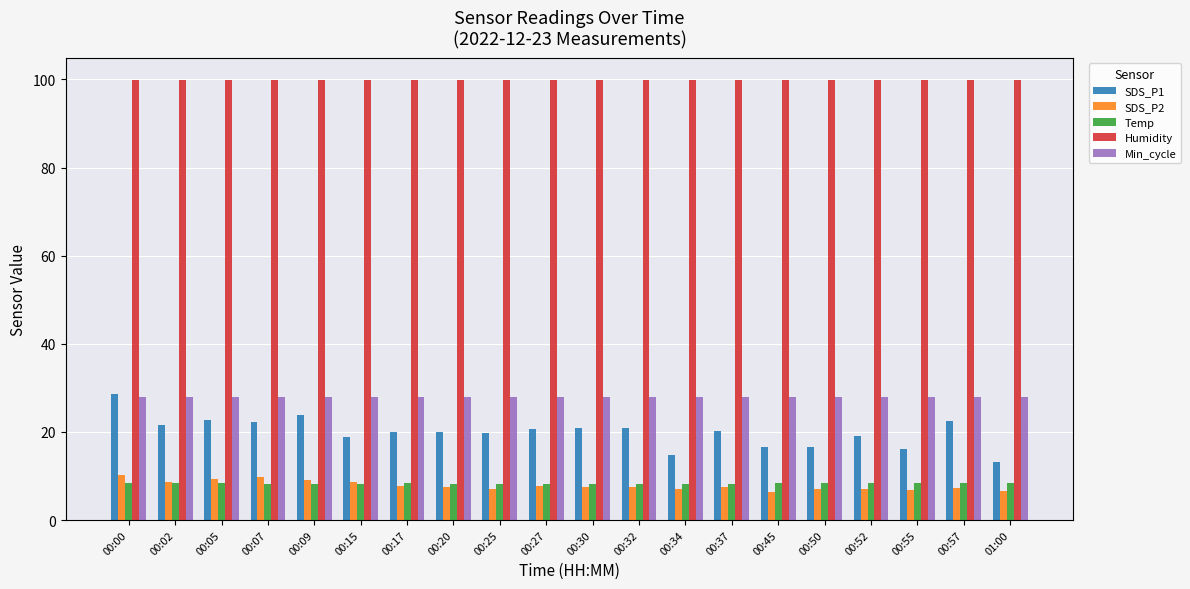

What is the minimum value for SDS_P2?

6.4